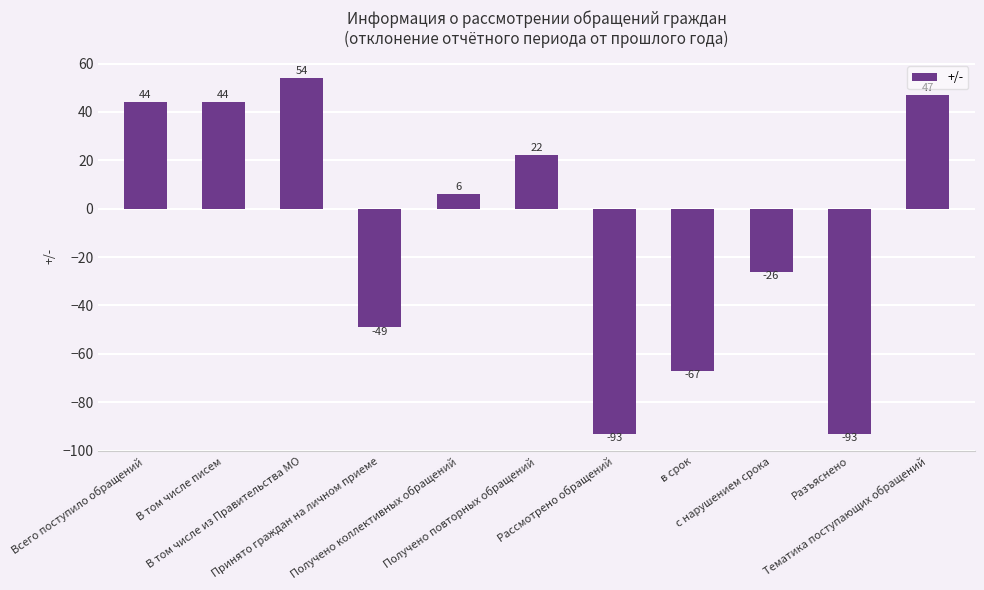

What is the label of the 1st bar from the left?

Всего поступило обращений